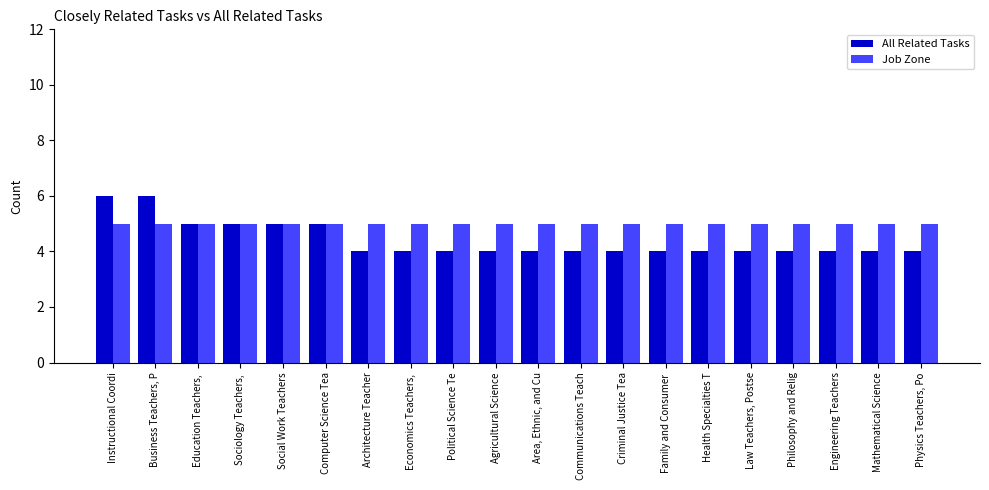

Is the value of Job Zone at Sociology Teachers,  greater than the value of All Related Tasks at Engineering Teachers?

Yes